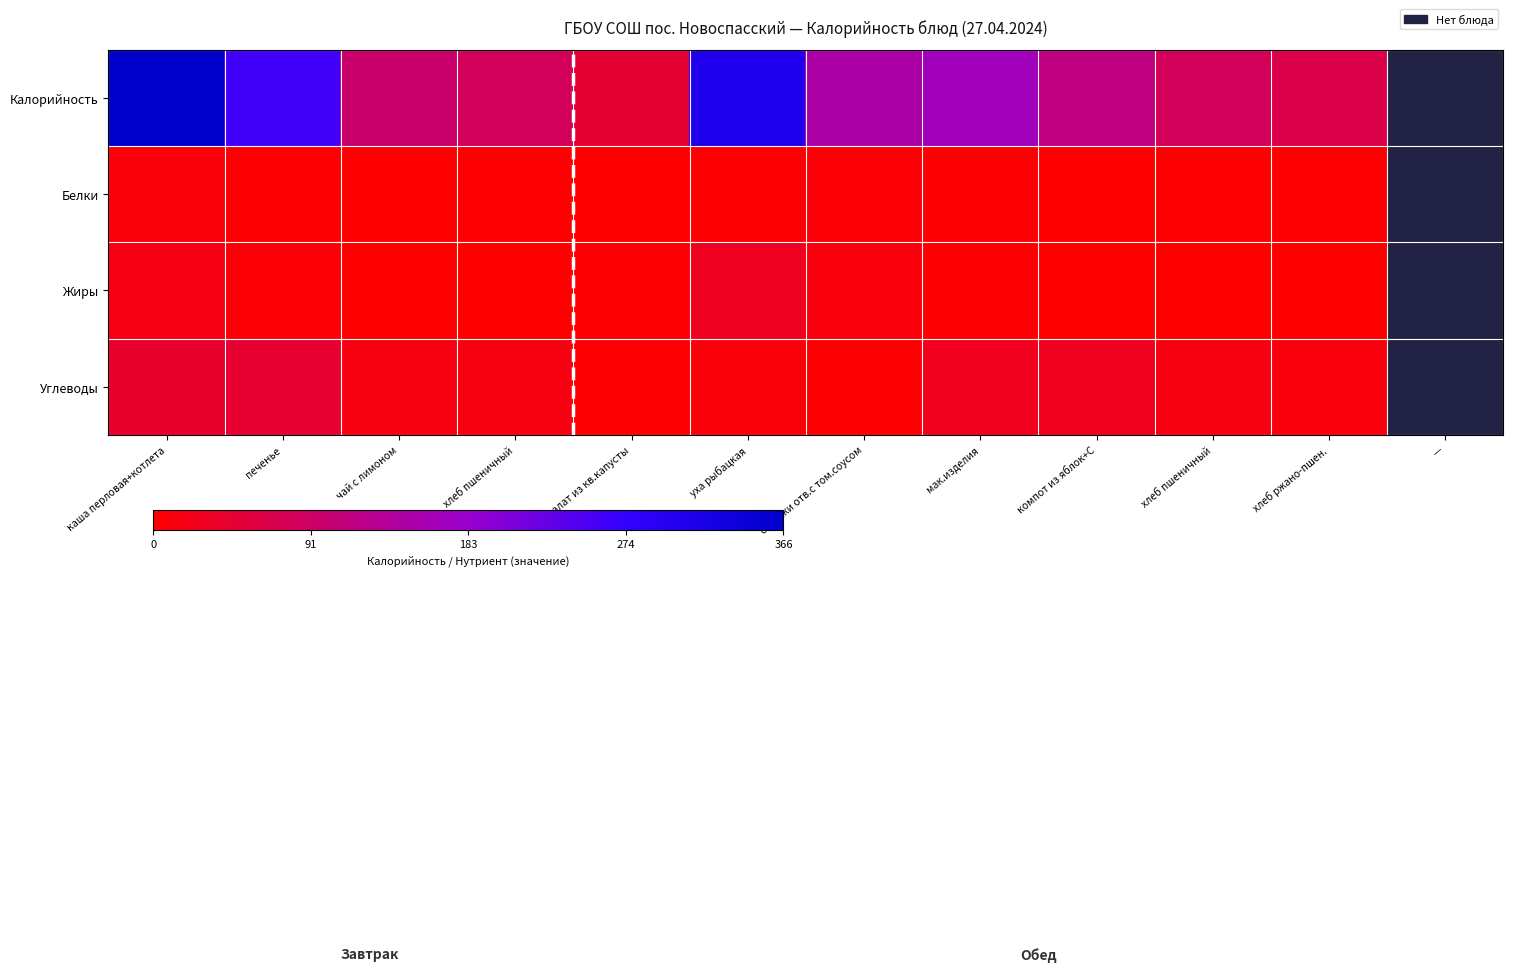

What is the total value across all series at каша перловая+котлета?

435.4